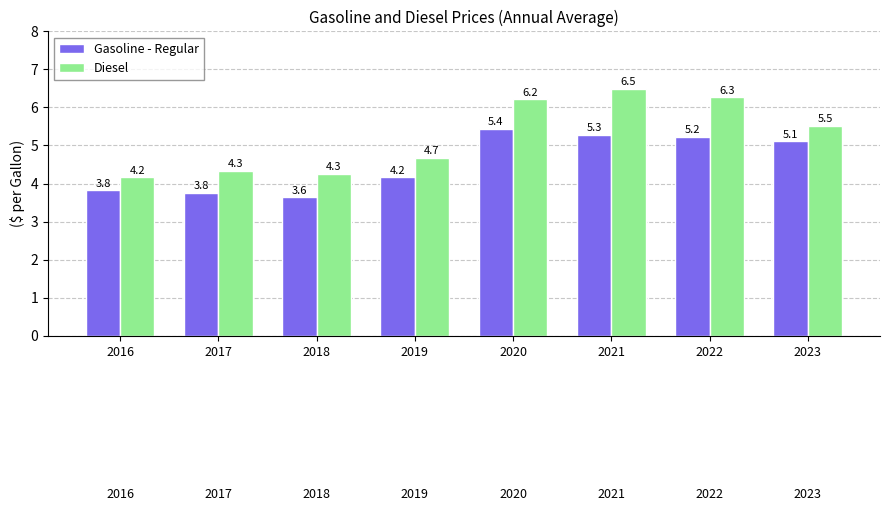

Which series changed the most between 2020 and 2021?

Diesel